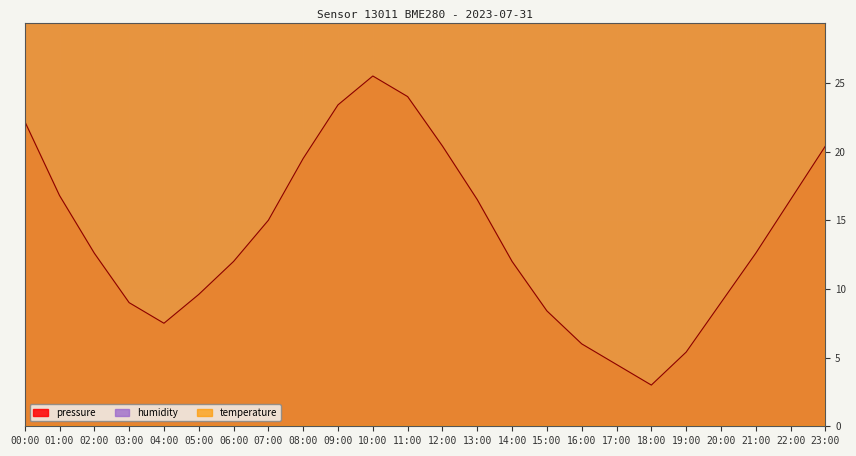

What is the value of the pressure point at the 21st from the left?

9.0